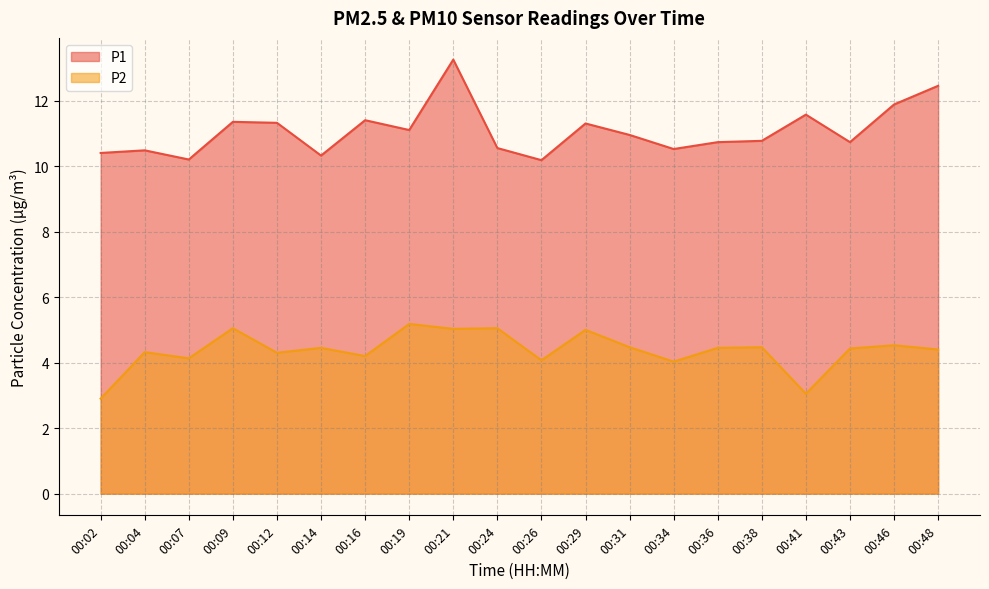

Reading left to right, list all the values displayed in this chart.

P1: 10.4	10.5	10.2	11.3	11.3	10.3	11.4	11.1	13.2	10.6	10.2	11.3	10.9	10.5	10.7	10.8	11.6	10.7	11.9	12.4
P2: 2.9	4.3	4.1	5.0	4.3	4.5	4.2	5.2	5.0	5.0	4.1	5.0	4.5	4.0	4.5	4.5	3.0	4.4	4.5	4.4